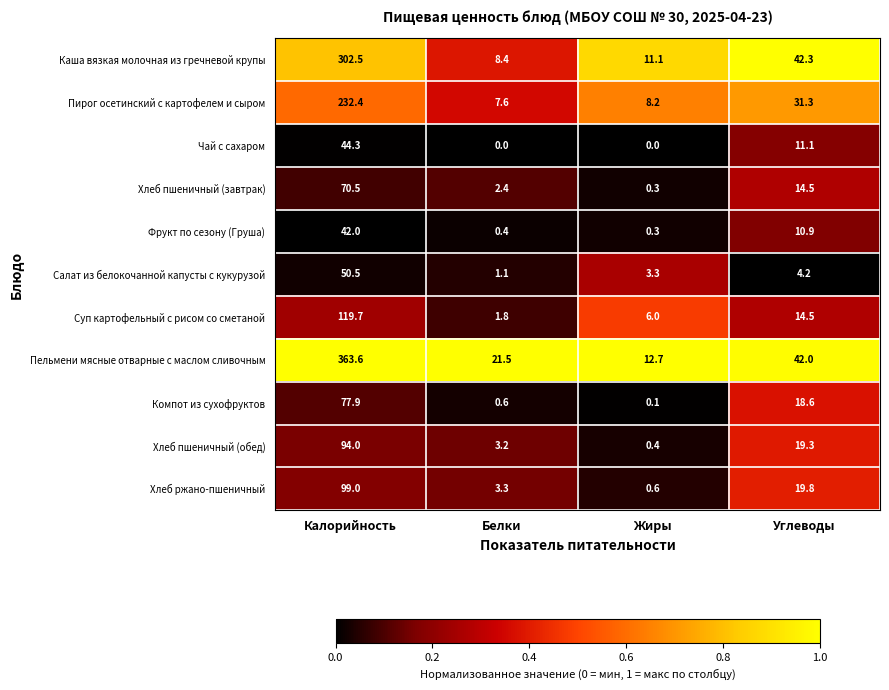

Rank the series by their maximum value, from lowest to highest.

Фрукт по сезону (Груша), Чай с сахаром, Салат из белокочанной капусты с кукурузой, Хлеб пшеничный (завтрак), Компот из сухофруктов, Хлеб пшеничный (обед), Хлеб ржано-пшеничный, Суп картофельный с рисом со сметаной, Пирог осетинский с картофелем и сыром, Каша вязкая молочная из гречневой крупы, Пельмени мясные отварные с маслом сливочным